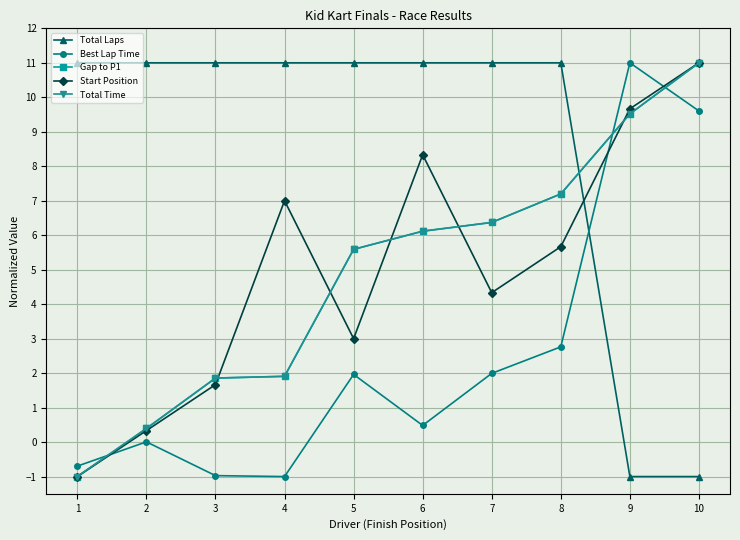

How many lines are shown in the chart?

5